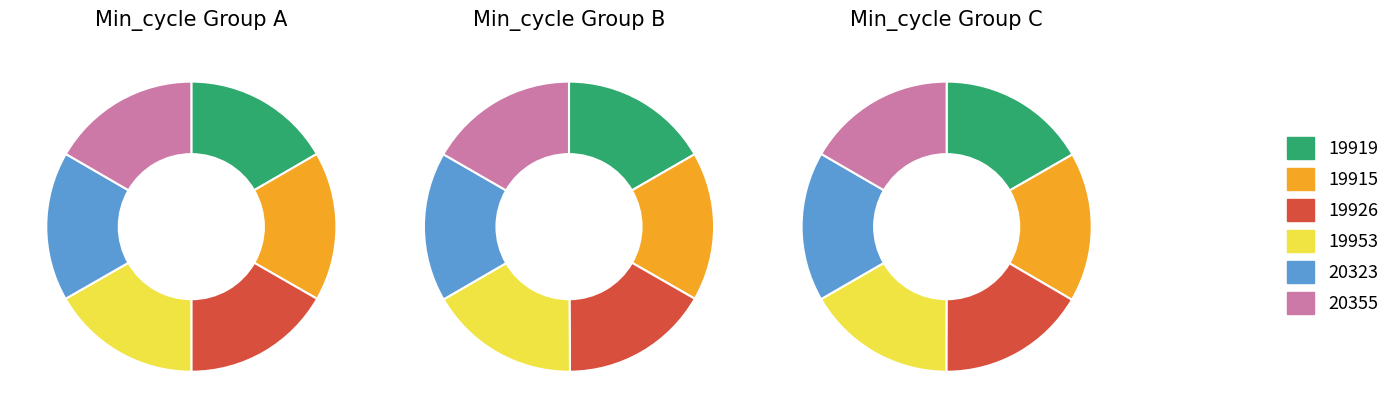

What percentage is the Max_cycle=19926 slice, to the nearest percent?

17%